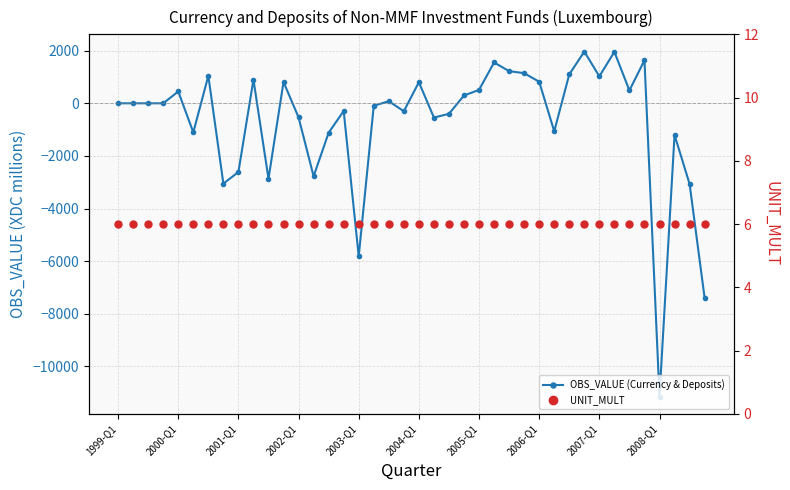

Which series changed the most between 21 and 28?

OBS_VALUE (Currency & Deposits)